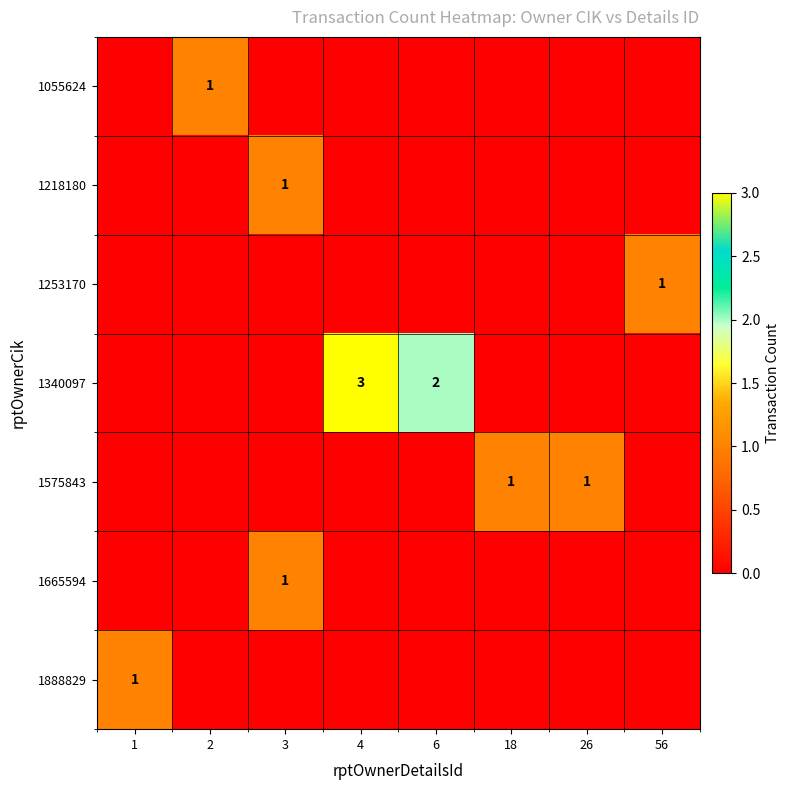

How many 1055624 values are between 0 and 1?

8